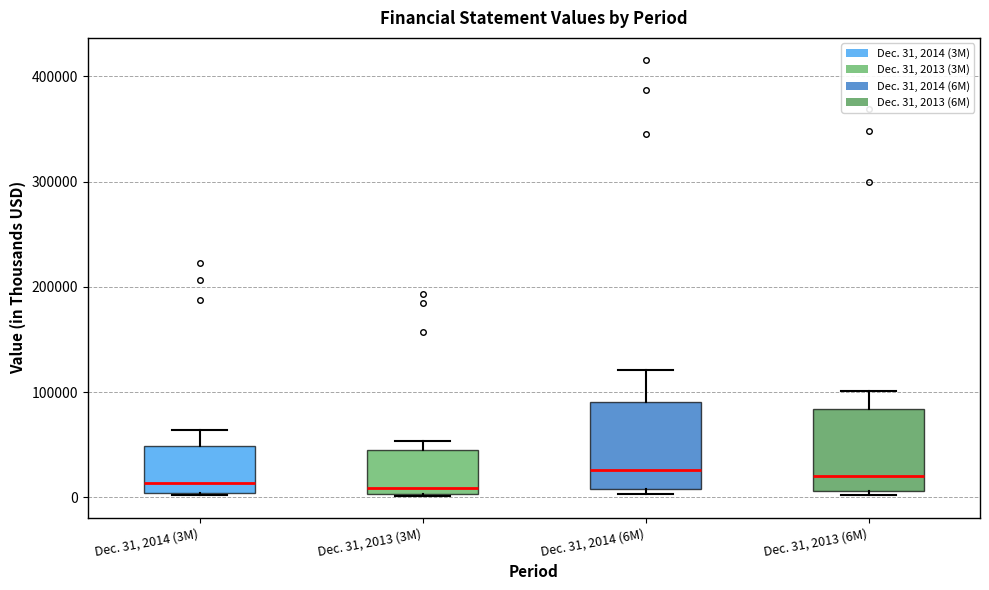

Where is the lower edge of the box for Dec. 31, 2013 (3M) on the y-axis? The values are not printed on the chart, so give them approximately, as read against the axis.

0